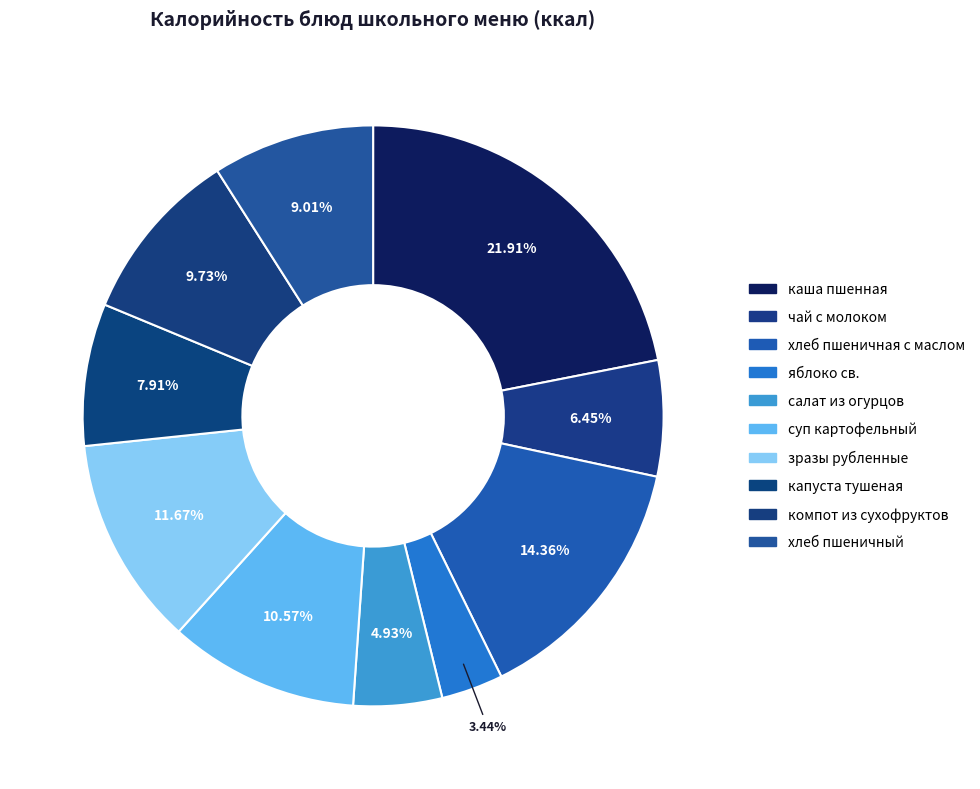

Count the number of slices in the pie.

10